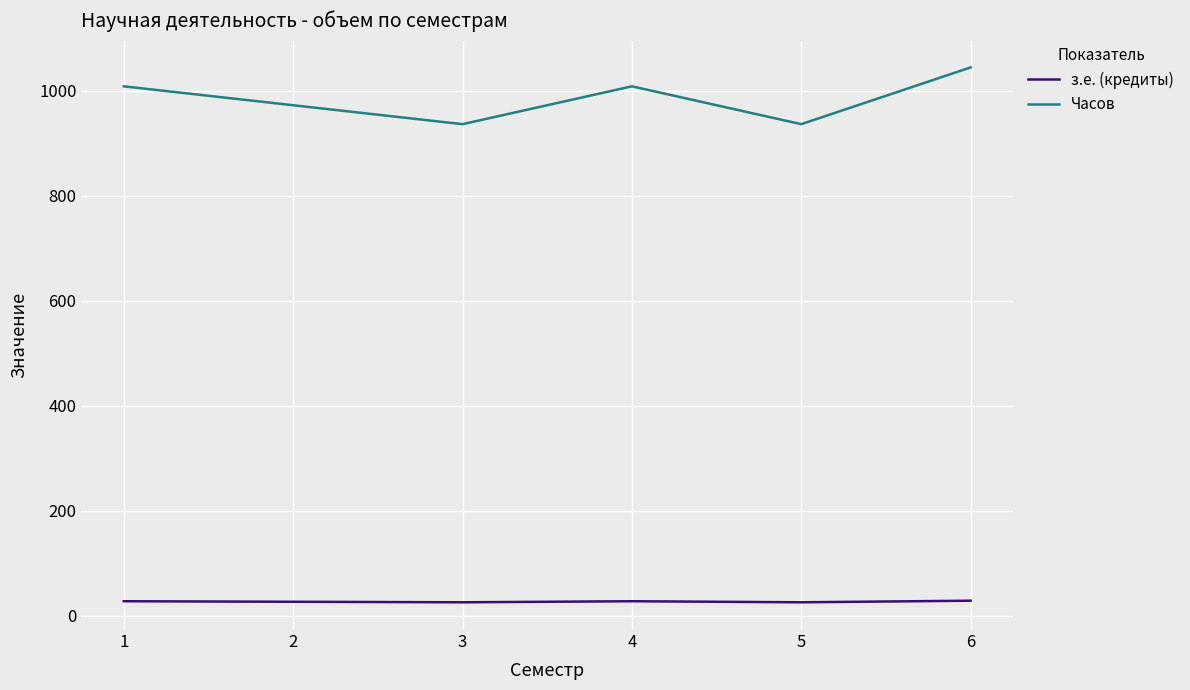

Where is the first local minimum for Часов?

3